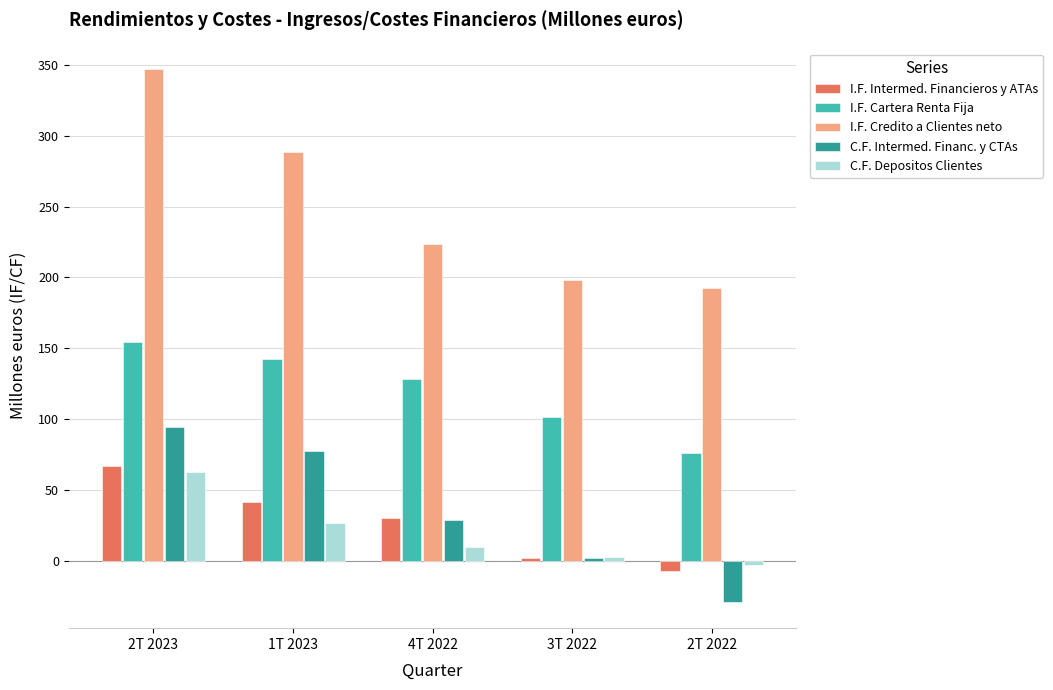

How many values in the I.F. Credito a Clientes neto series are below 223?

2